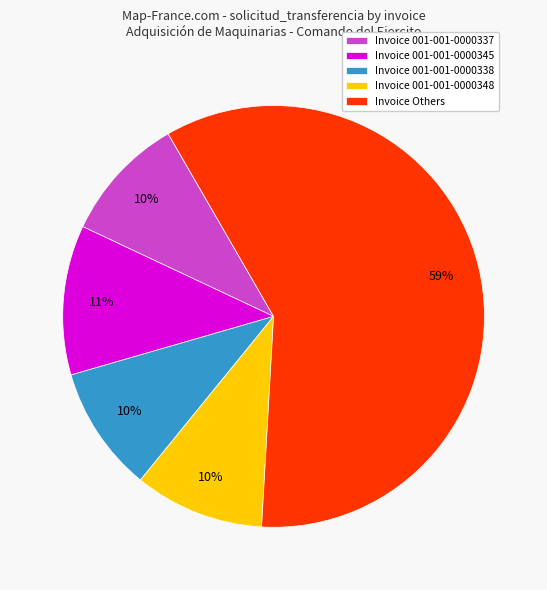

Between Invoice 001-001-0000345 and Invoice 001-001-0000337, which is larger?

Invoice 001-001-0000345